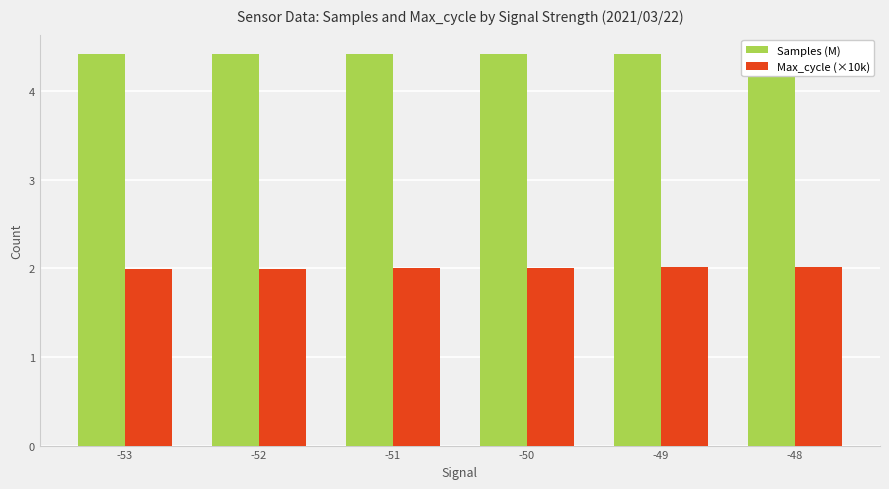

What is the spread (max minus min) of values at -48?

2.4